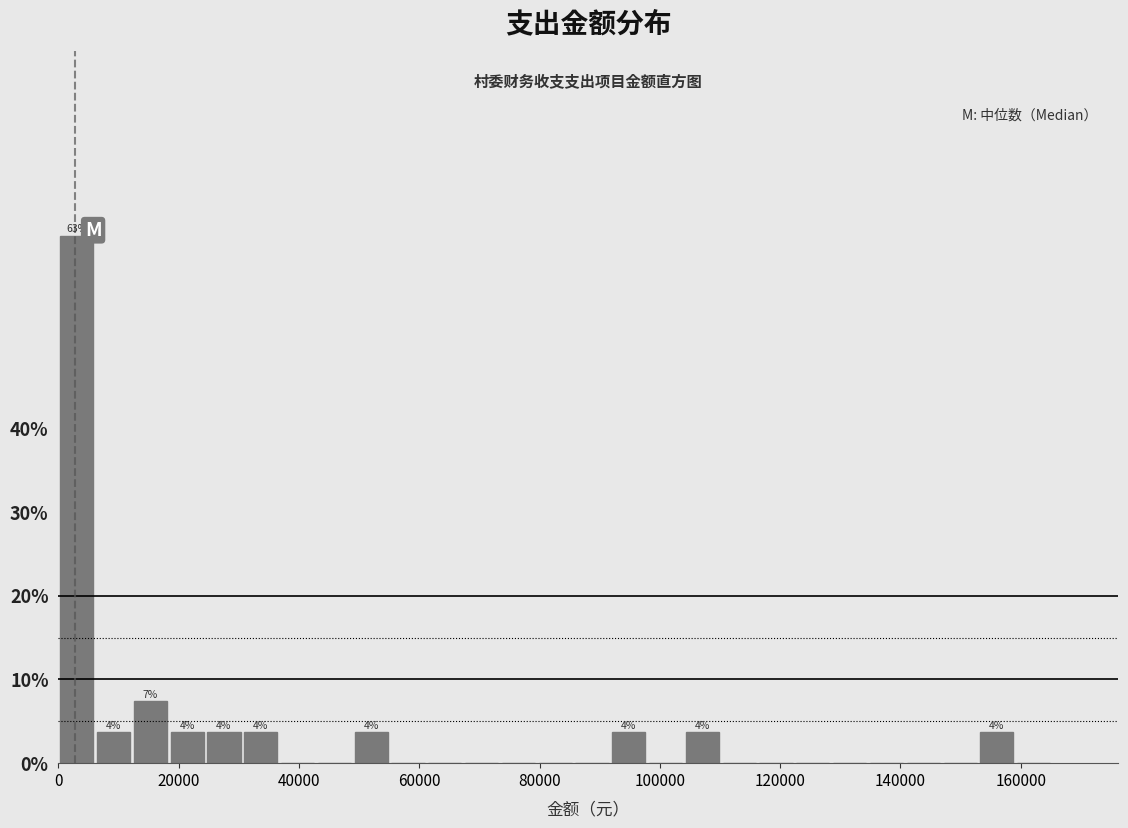

Around what value on the x-axis is the tallest bar? Give the approximate position of its centre, as read against the axis.

4000